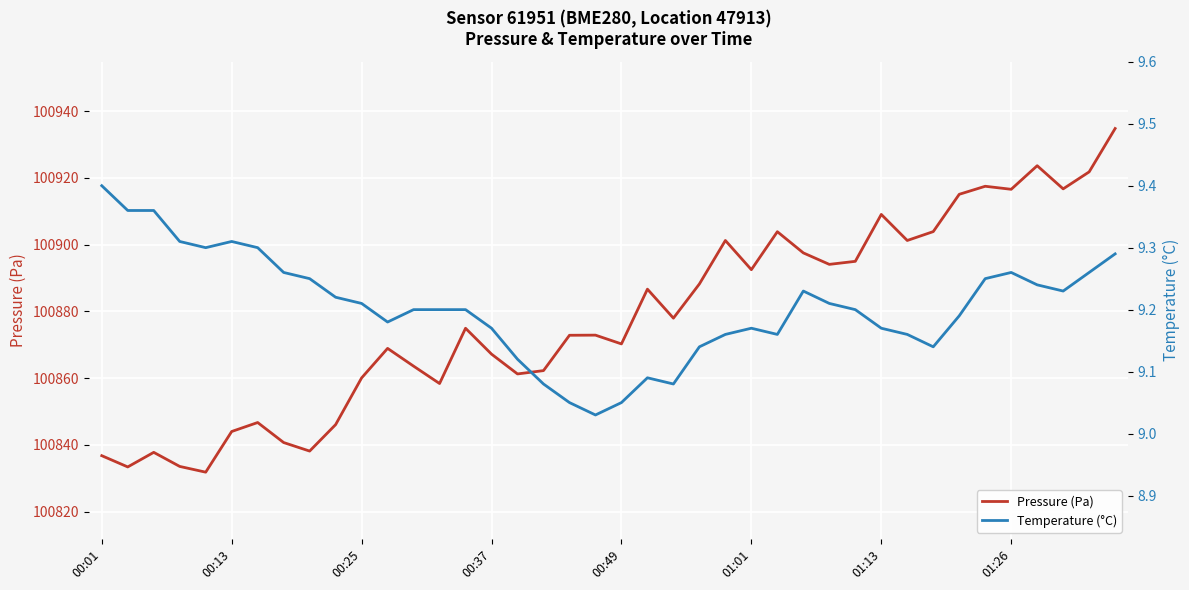

List the series in order of their overall mean, highest first.

Pressure (Pa), Temperature (°C)